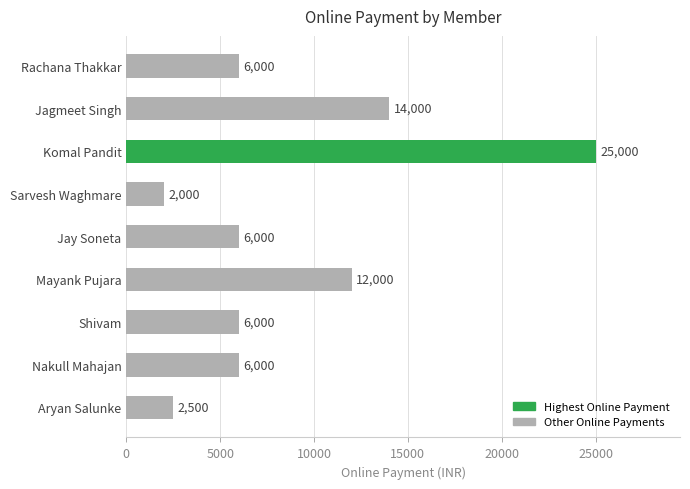

At which label is the value closest to 13500?

Jagmeet Singh